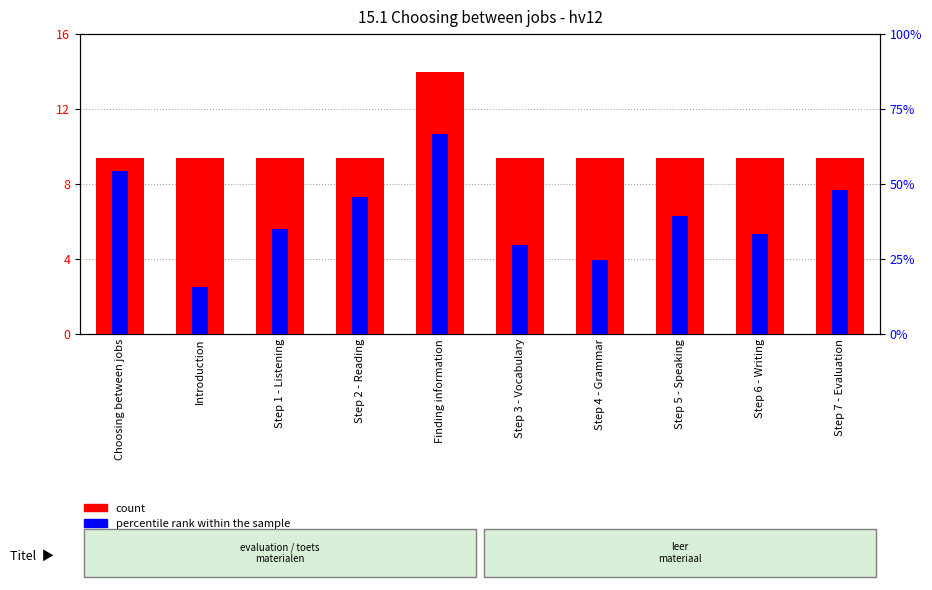

Reading right to left, extract all data points from this chart.

count: Step 7 - Evaluation=9.4	Step 6 - Writing=9.4	Step 5 - Speaking=9.4	Step 4 - Grammar=9.4	Step 3 - Vocabulary=9.4	Finding information=14.0	Step 2 - Reading=9.4	Step 1 - Listening=9.4	Introduction=9.4	Choosing between jobs=9.4
percentile rank within the sample: Step 7 - Evaluation=7.7	Step 6 - Writing=5.3	Step 5 - Speaking=6.3	Step 4 - Grammar=3.9	Step 3 - Vocabulary=4.8	Finding information=10.6	Step 2 - Reading=7.3	Step 1 - Listening=5.6	Introduction=2.5	Choosing between jobs=8.7